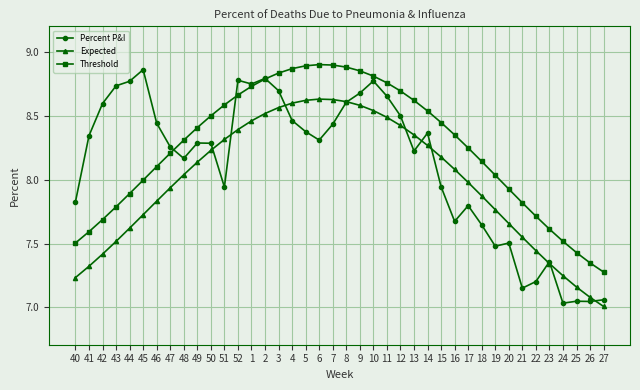

Which series has the widest spread of values?

Percent P&I